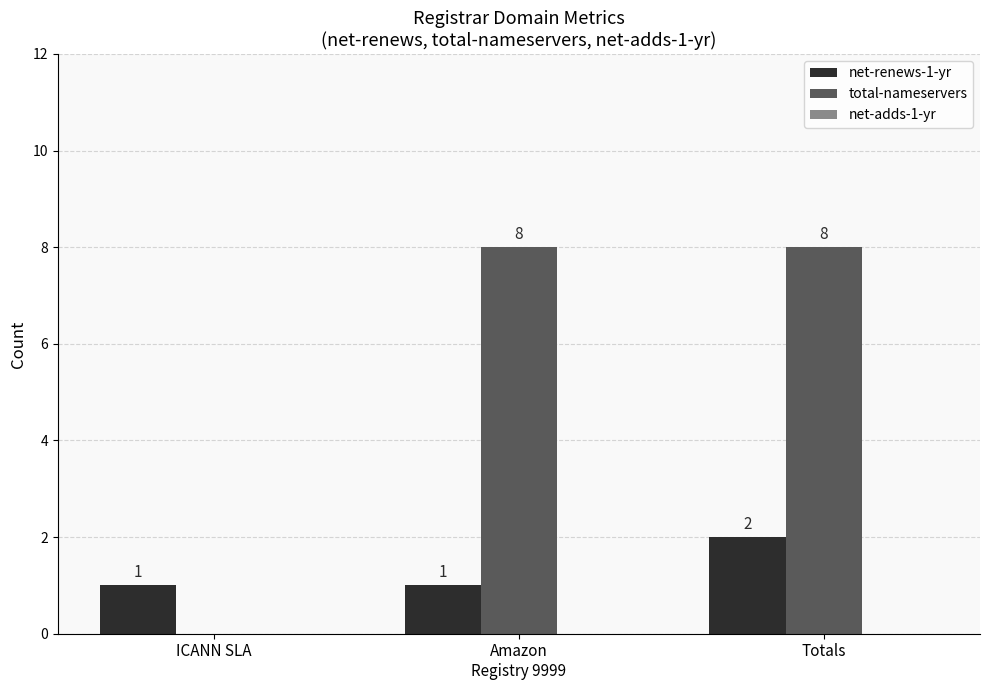

What is the difference between the total-nameservers values at ICANN SLA and Amazon
Registry 9999?

8